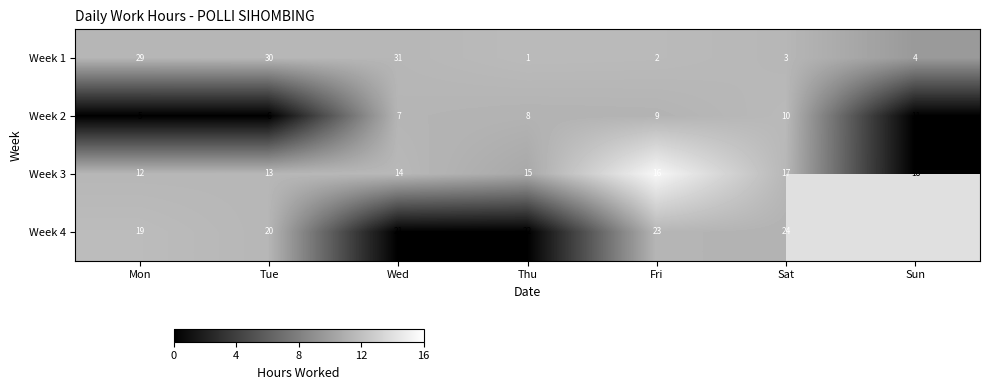

Rank the categories by Week 1 value from highest to lowest.

Wed, Tue, Mon, Sun, Sat, Fri, Thu